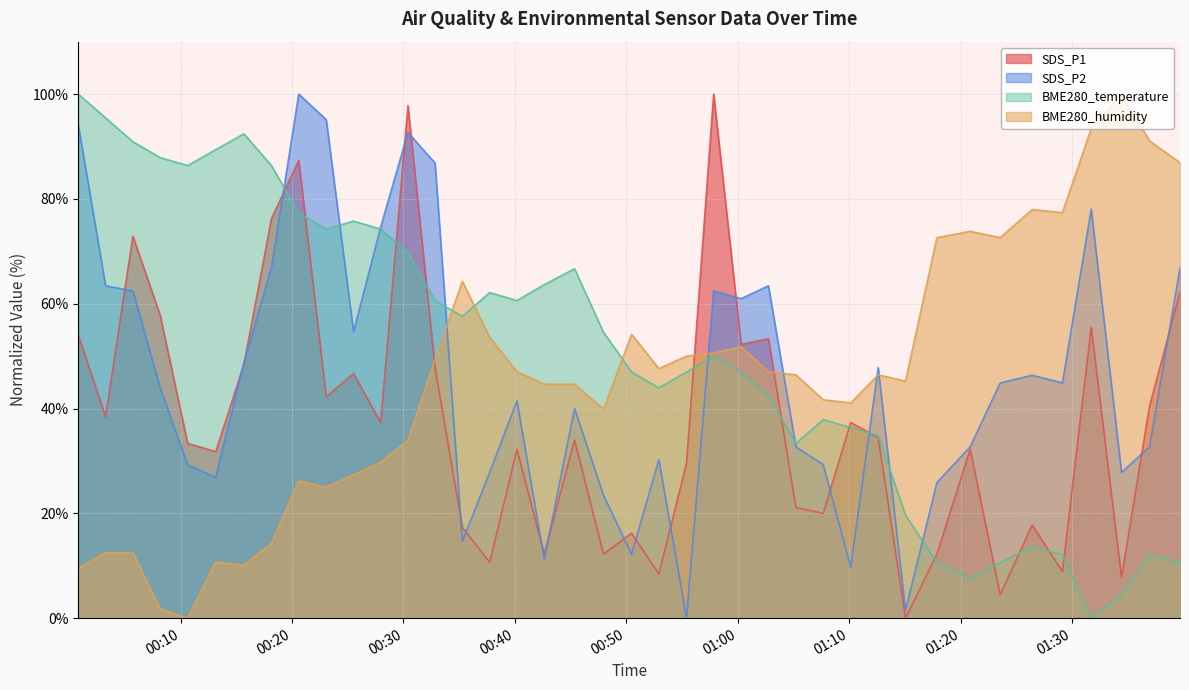

How many values in SDS_P1 are above zero?

39